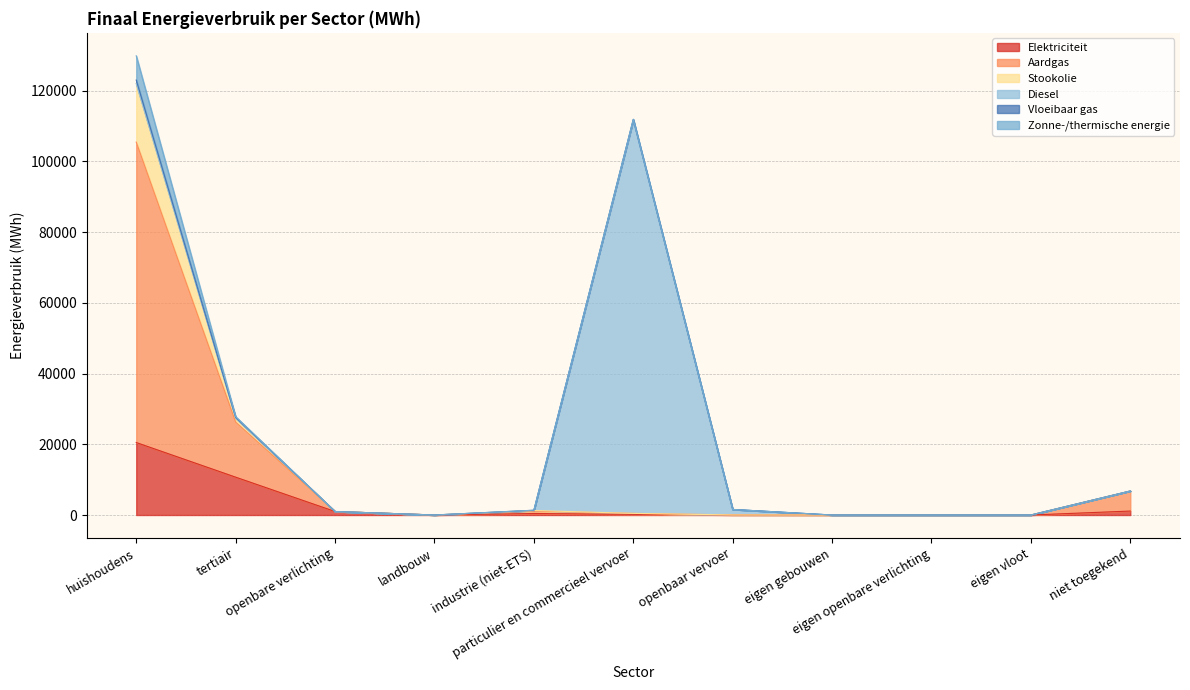

At which label does Elektriciteit first exceed 185?

huishoudens